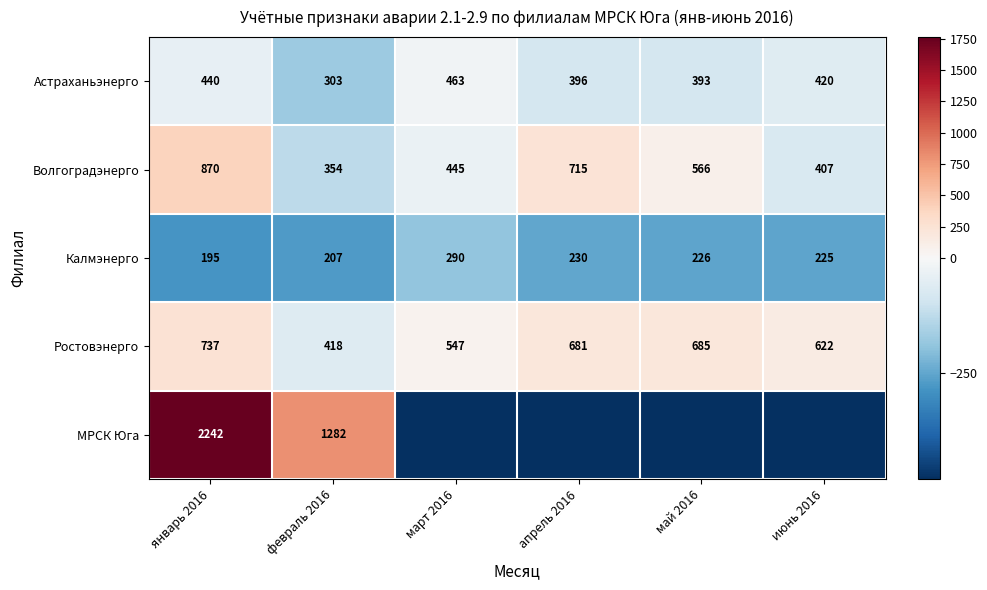

What is the total value across all series at февраль 2016?

2564.0